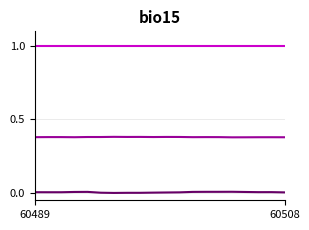

What is the maximum value shown in the chart?

1.0